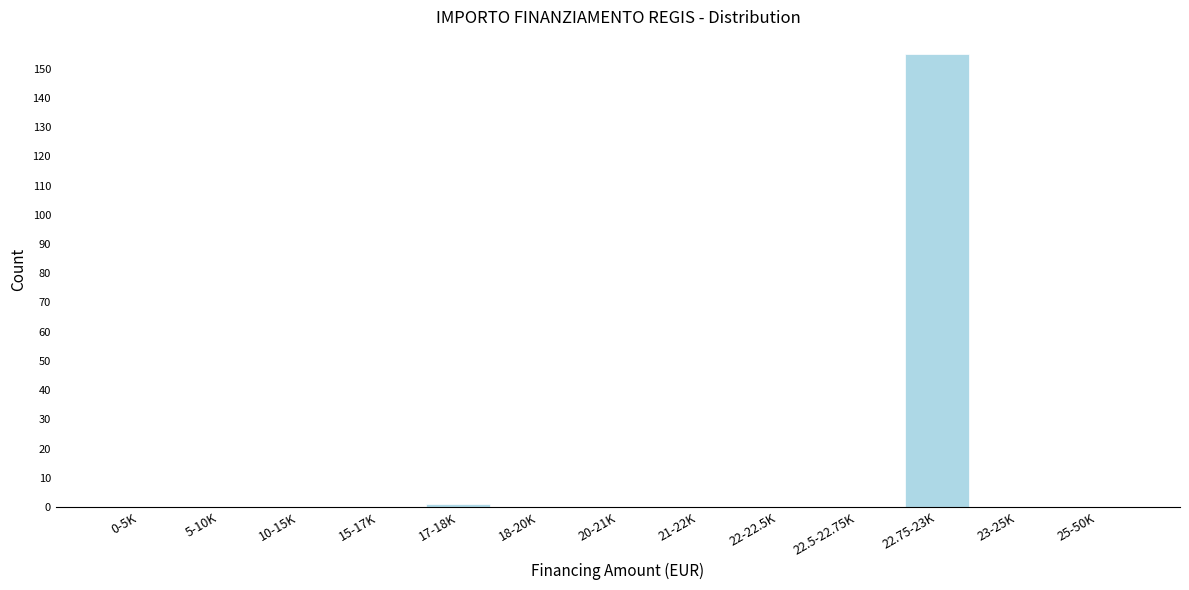

What is the sum of the values at 22.75-23K and 21-22K?

155